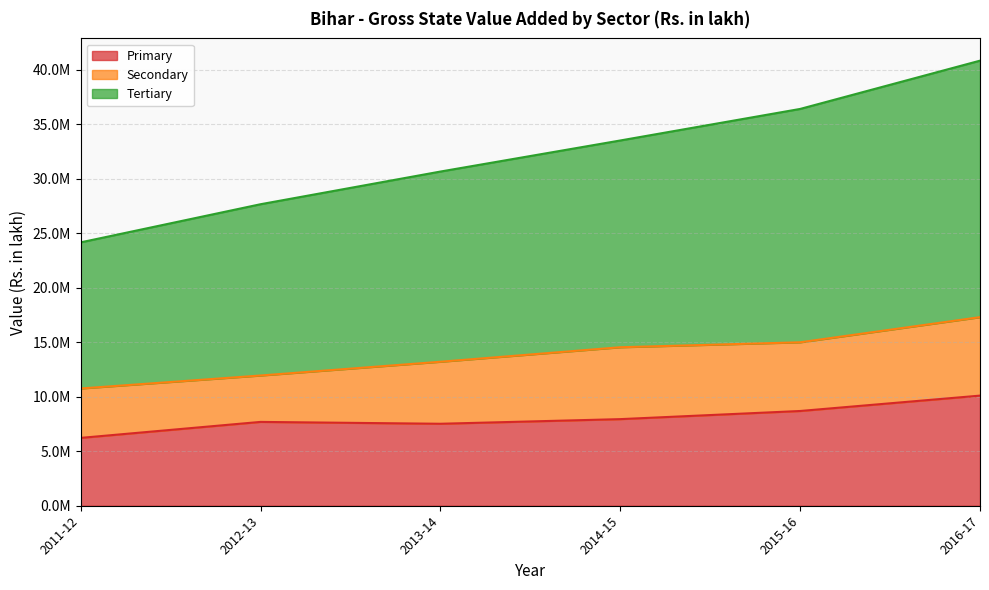

The Tertiary series shows 43227348.6 at 2012-13. True or false?

False